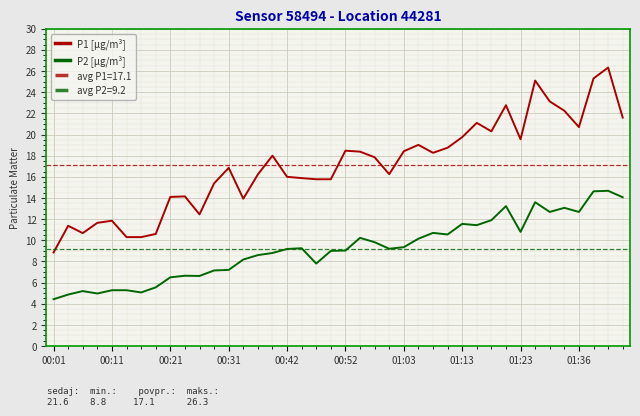

At which category does the chart reach its peak across all series?

38